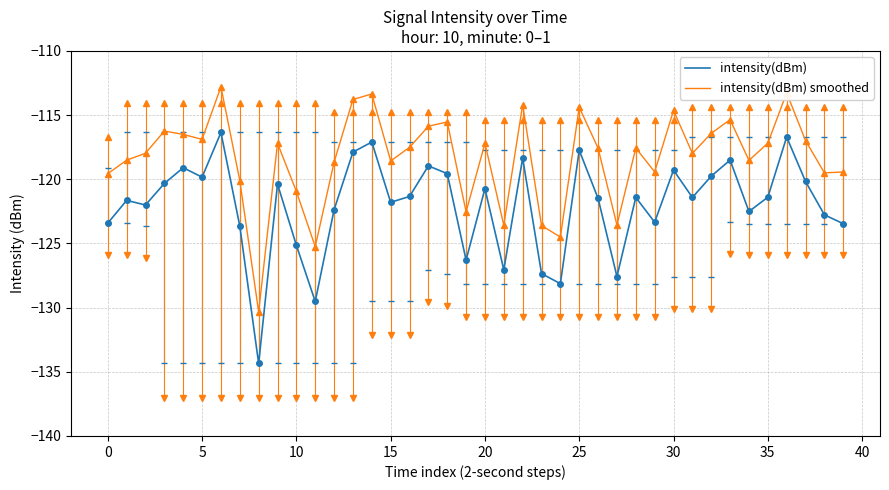

What are all the series names shown in the legend?

intensity(dBm), intensity(dBm) smoothed